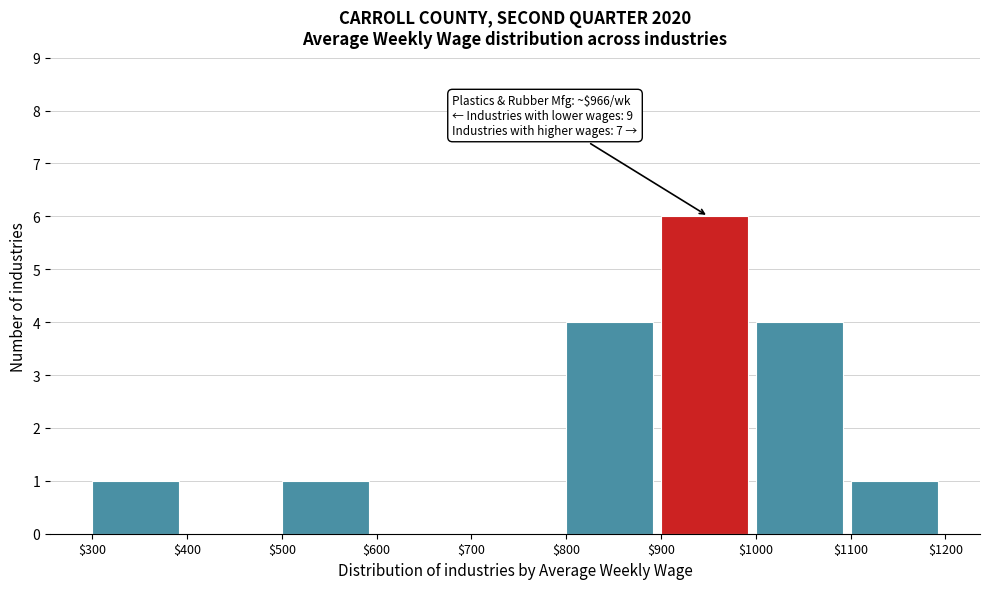

Which range on the x-axis has the tallest bar?

$900 to $1000